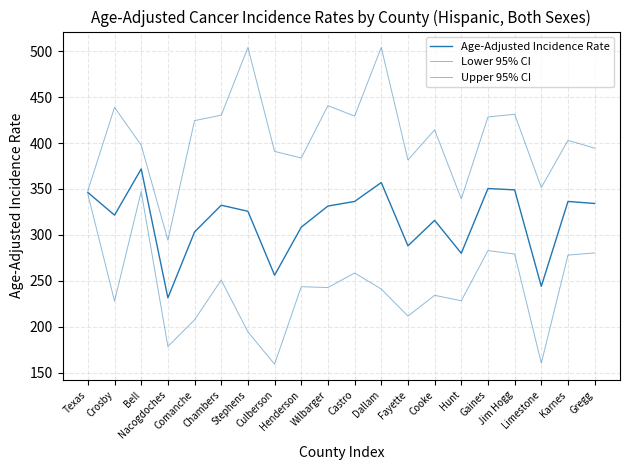

Is this an area chart (filled region under the line)?

No